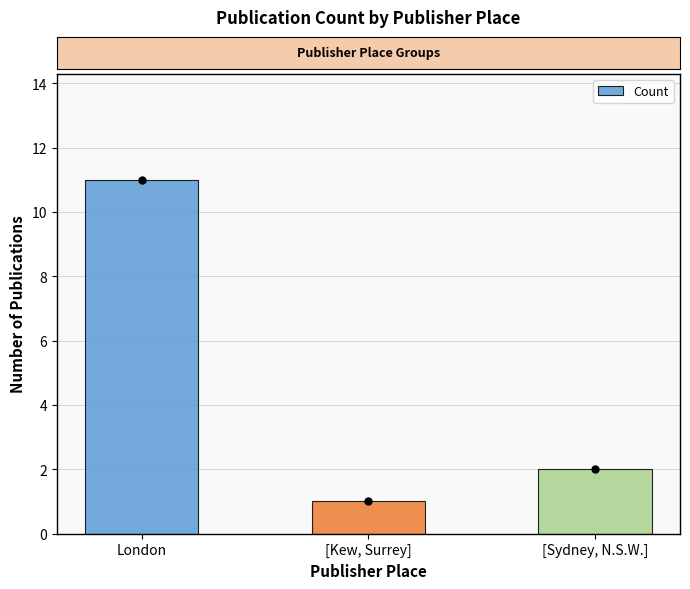

List the labels in order of value, largest first.

London, [Sydney, N.S.W.], [Kew, Surrey]